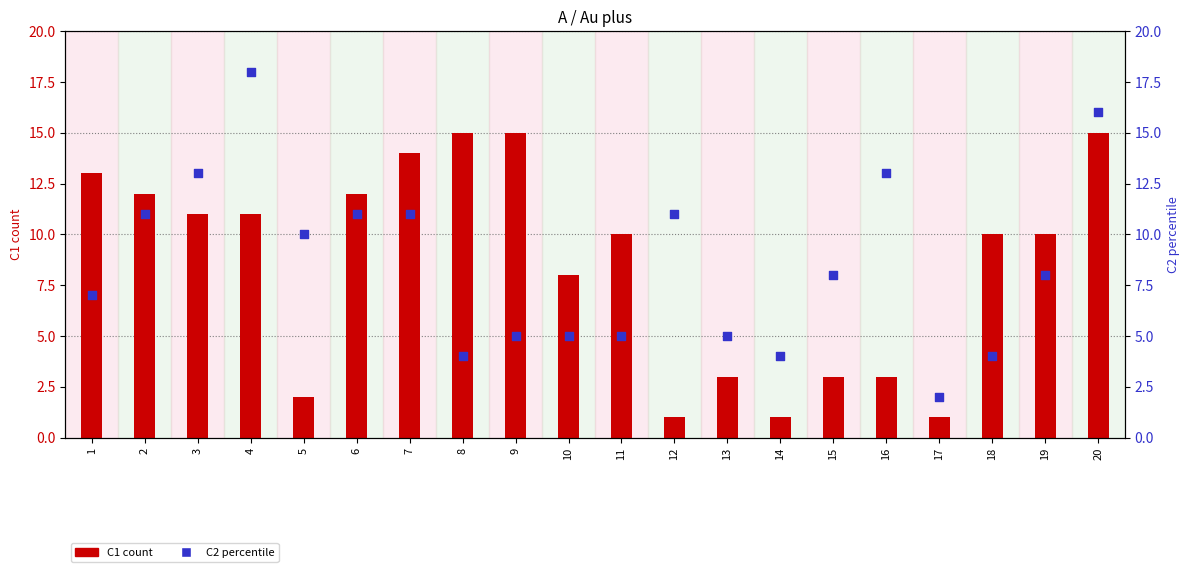

At which category is the sum across all series the highest?

20